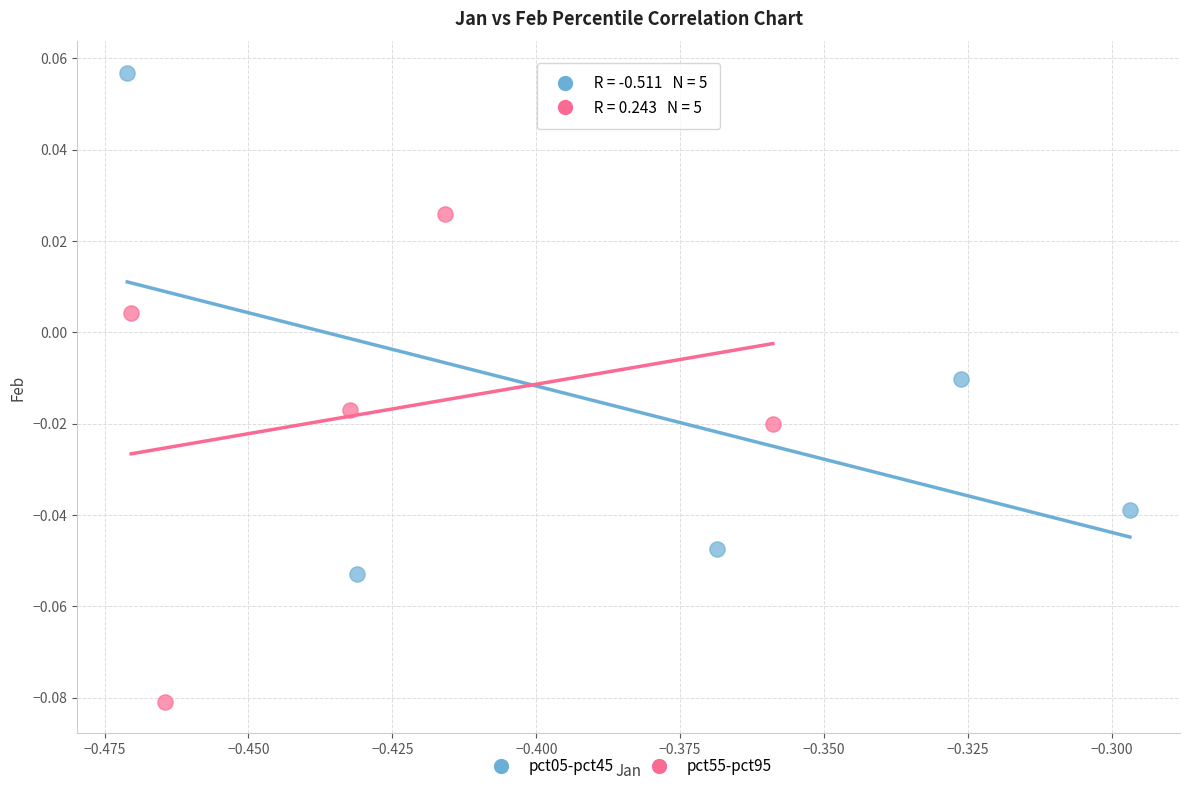

Which series reaches the minimum Y coordinate?

pct55-pct95